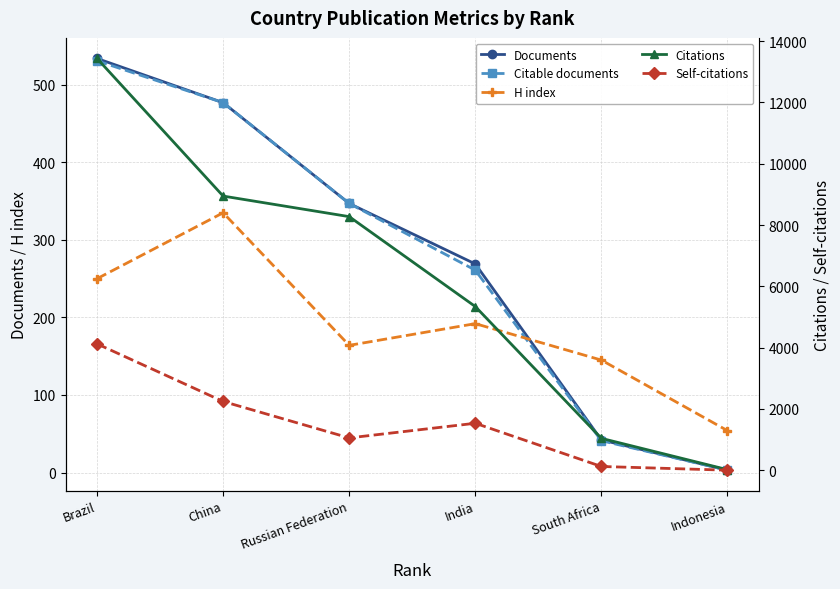

In H index, how many points are higher than both neighbors (excluding endpoints)?

2